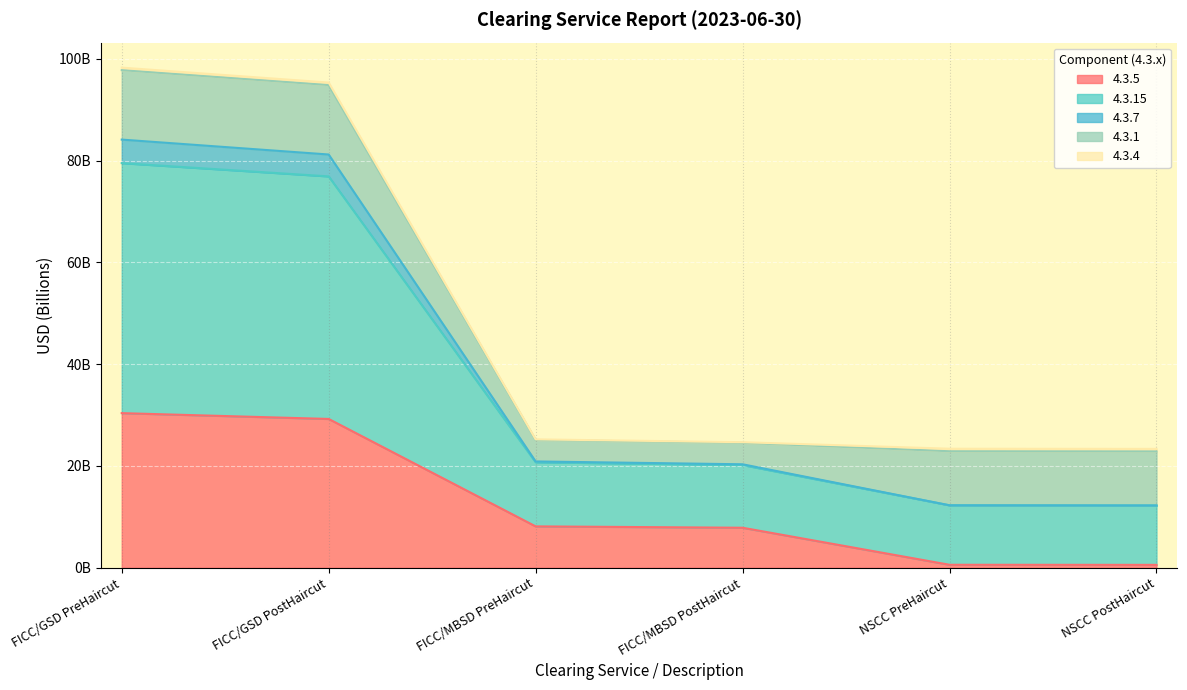

What is the label of the 6th point from the left?

NSCC PostHaircut